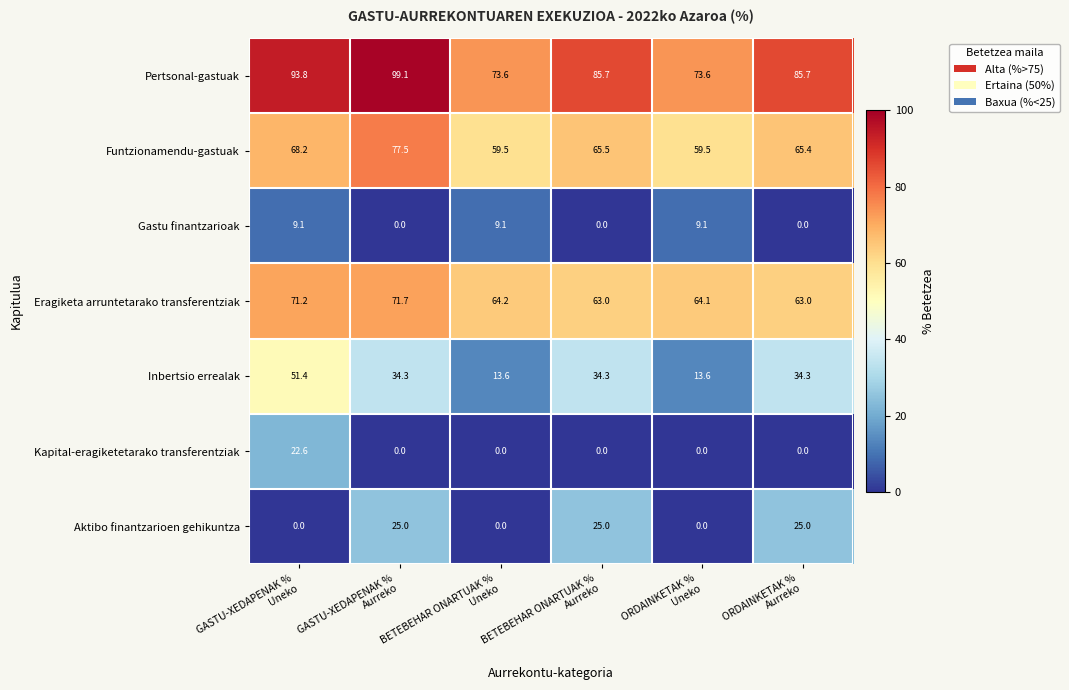

What is the difference between the second highest and minimum values in the Inbertsio errealak series?

20.7